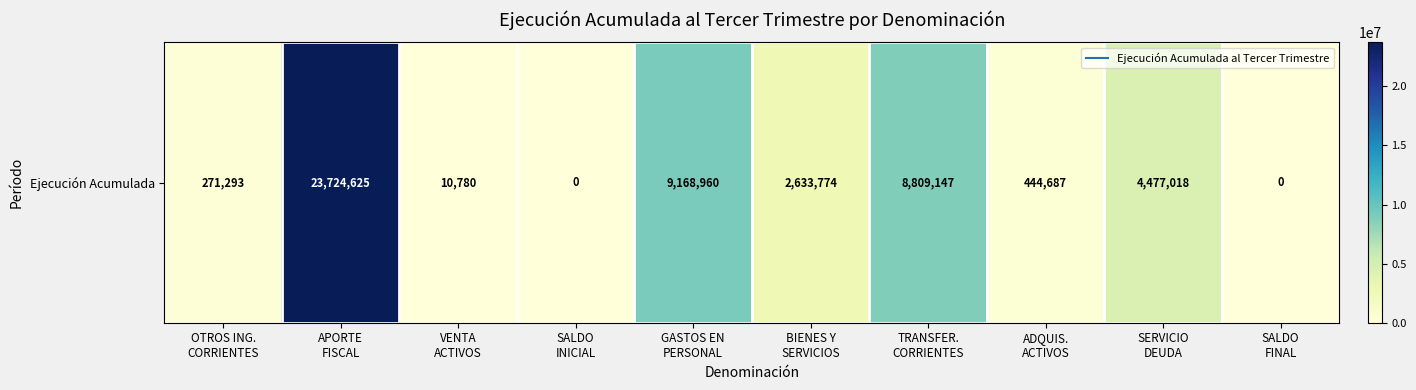

Is it true that the value at TRANSFER.
CORRIENTES is 12128960?

False